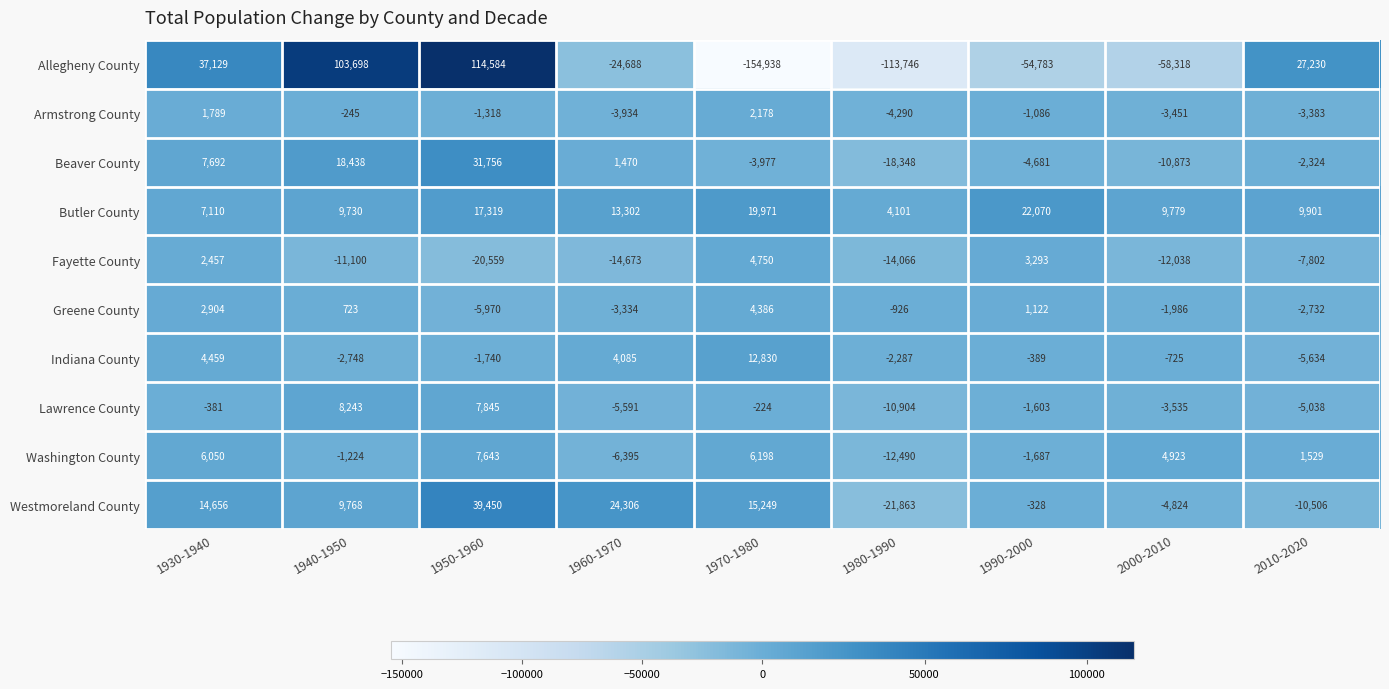

How many positive values does the Washington County series have?

5